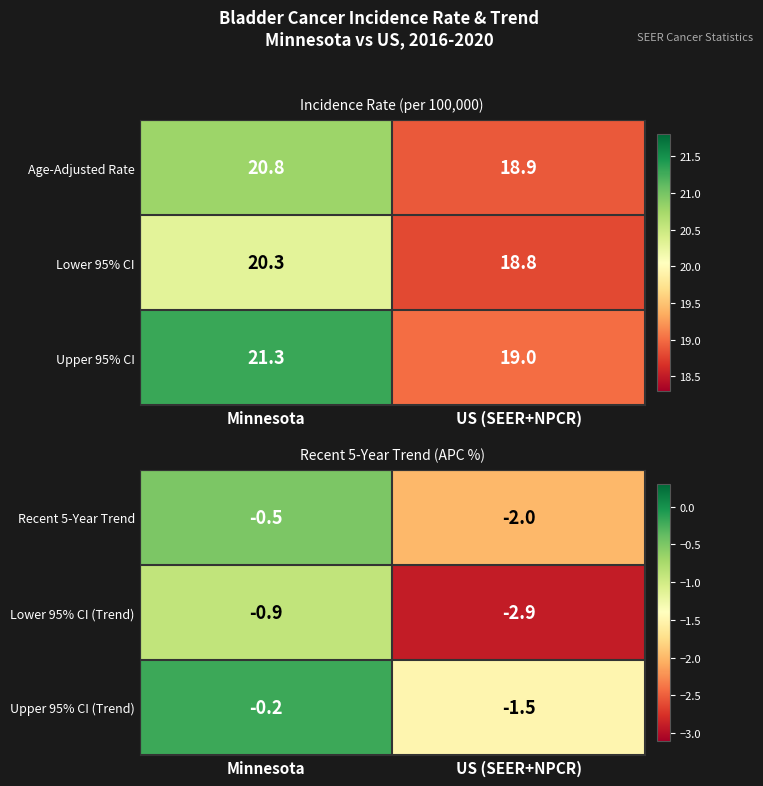

How many Lower 95% CI (Trend) values are between -2 and 0?

1